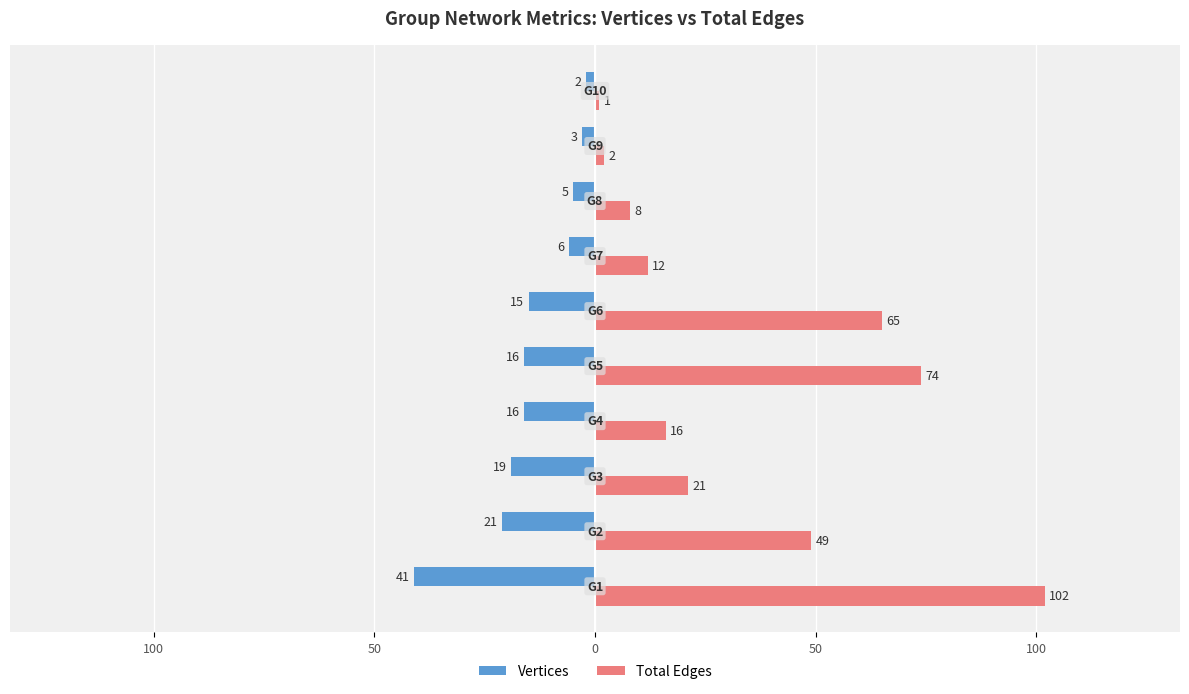

What are all the series names shown in the legend?

Vertices, Total Edges